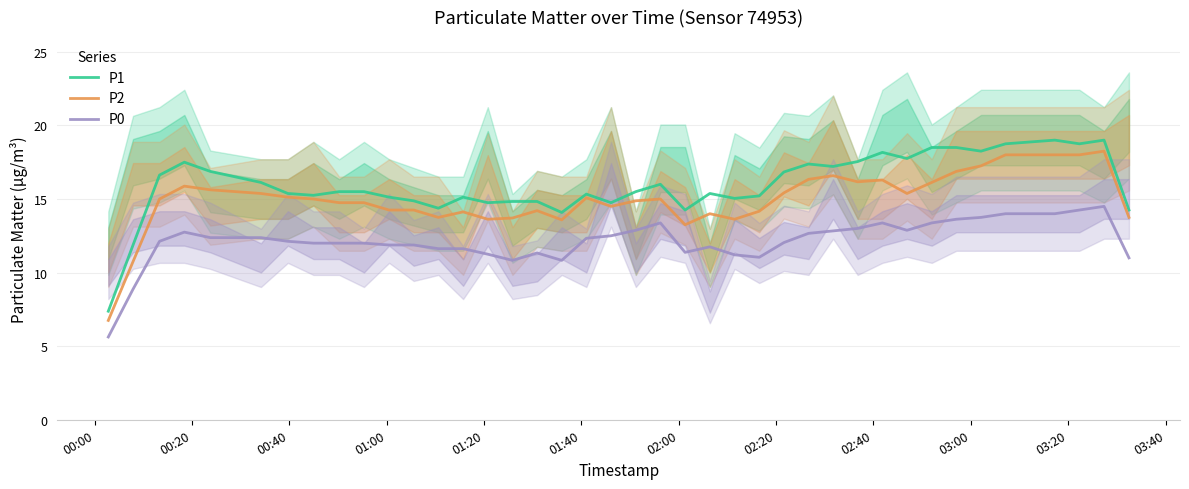

Reading right to left, what are all the values shown in this chart?

P1: 14.2	19.0	18.8	19.0	18.8	18.2	18.5	18.5	17.8	18.2	17.5	17.2	17.4	16.8	15.2	15.0	15.4	14.2	16.0	15.5	14.8	15.3	14.1	14.8	14.8	14.8	15.1	14.4	14.9	15.1	15.5	15.5	15.2	15.4	16.1	16.9	17.5	16.6	11.9	7.4
P2: 13.8	18.2	18.0	18.0	18.0	17.2	16.9	16.1	15.4	16.3	16.2	16.6	16.3	15.4	14.2	13.6	14.0	13.2	15.0	14.9	14.5	15.1	13.6	14.2	13.7	13.6	14.1	13.8	14.2	14.2	14.8	14.8	15.0	15.1	15.4	15.6	15.9	15.0	10.8	6.8
P0: 11.0	14.5	14.2	14.0	14.0	13.8	13.6	13.4	12.9	13.4	13.0	12.8	12.7	12.0	11.0	11.2	11.8	11.4	13.4	12.9	12.5	12.3	10.8	11.3	10.8	11.2	11.6	11.6	11.9	11.9	12.0	12.0	12.0	12.1	12.4	12.4	12.8	12.1	8.9	5.6